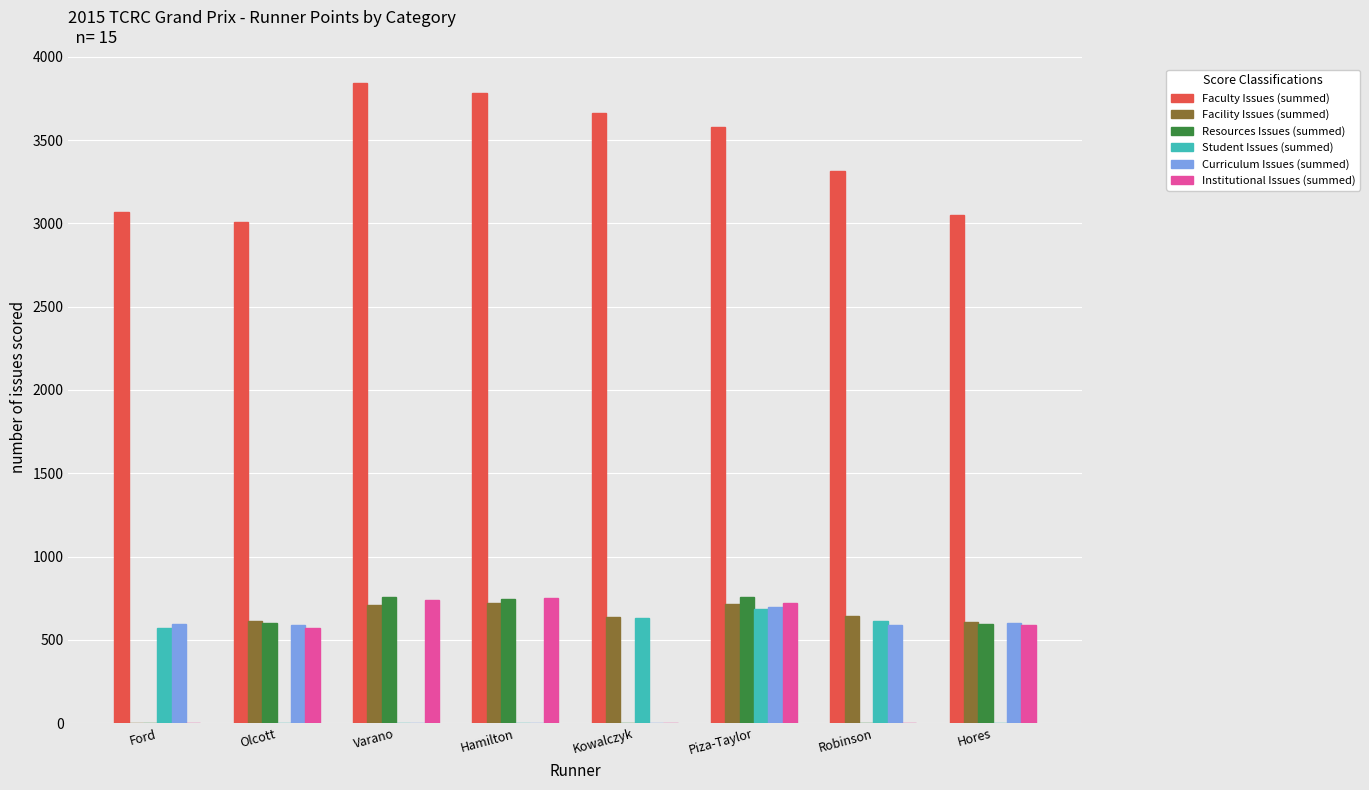

Which series has the largest total across all categories?

Faculty Issues (summed)